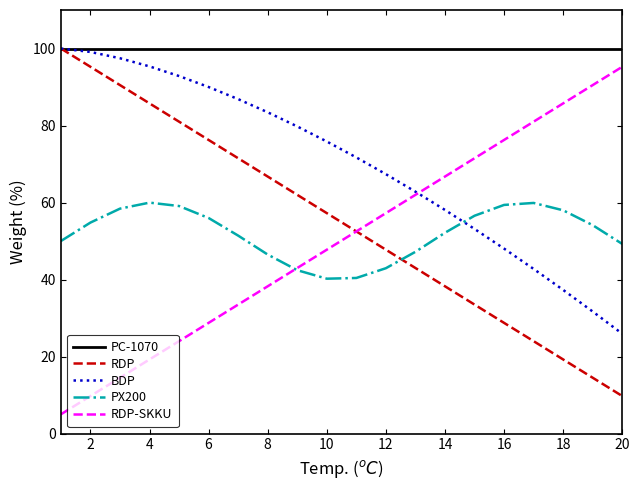

True or false: PX200 and PC-1070 cross at least once.

False